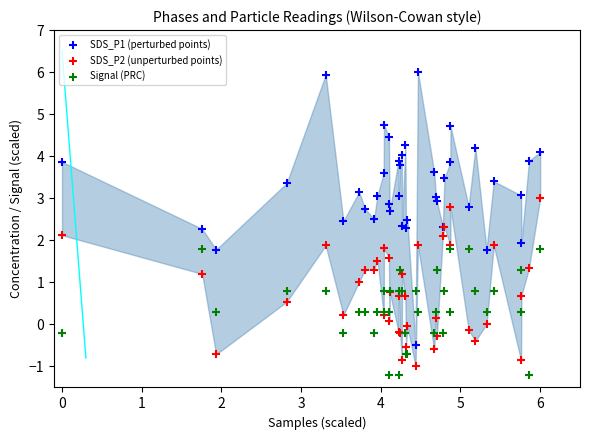

What are all the series names shown in the legend?

SDS_P1 (perturbed points), SDS_P2 (unperturbed points), Signal (PRC)